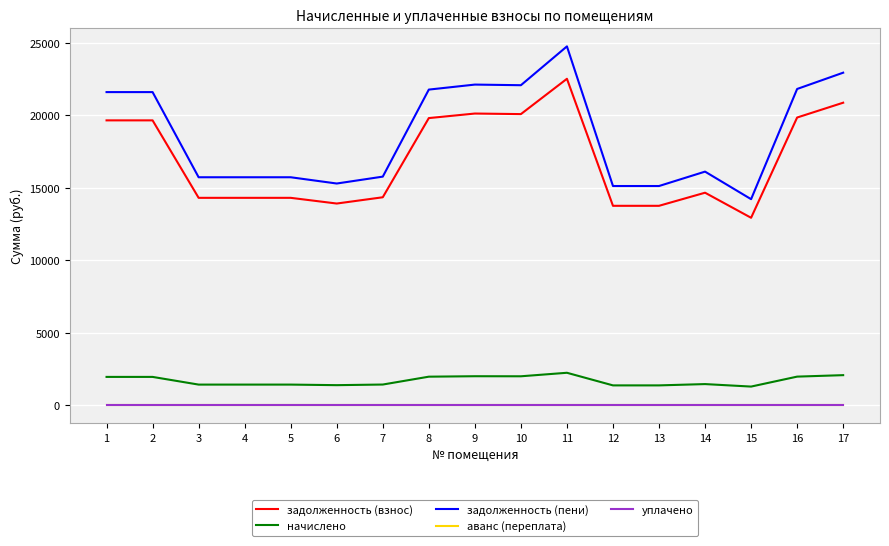

Does the chart display data point markers on the line(s)?

No